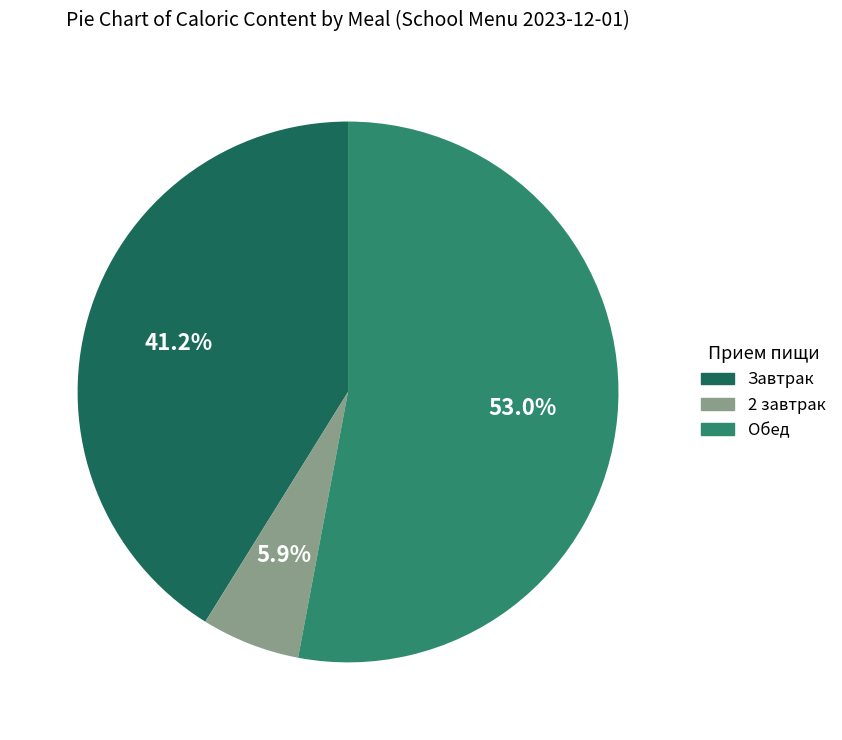

Is there a majority slice in this chart?

Yes